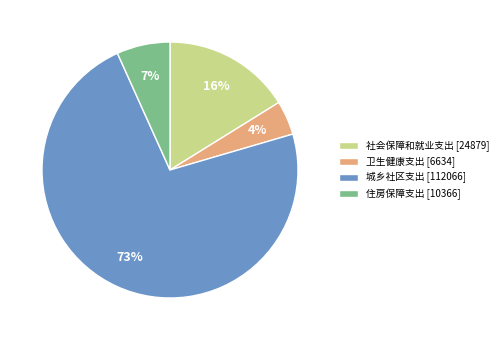

What is the smallest slice in the pie chart?

卫生健康支出